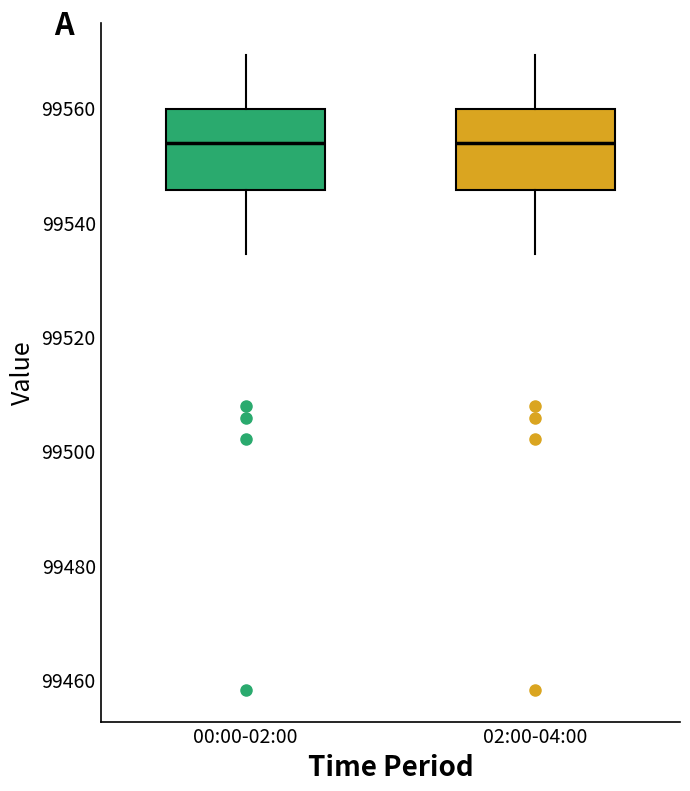

Reading left to right, transcribe this box plot: for each box, give where its median line is, the range the box spans, and where its two whiskers end, as read against the y-axis. The values are not printed on the chart, so give them approximately, as read against the axis.

00:00-02:00: median 99554, box 99546 to 99560, whiskers 99534 to 99570
02:00-04:00: median 99554, box 99546 to 99560, whiskers 99534 to 99570